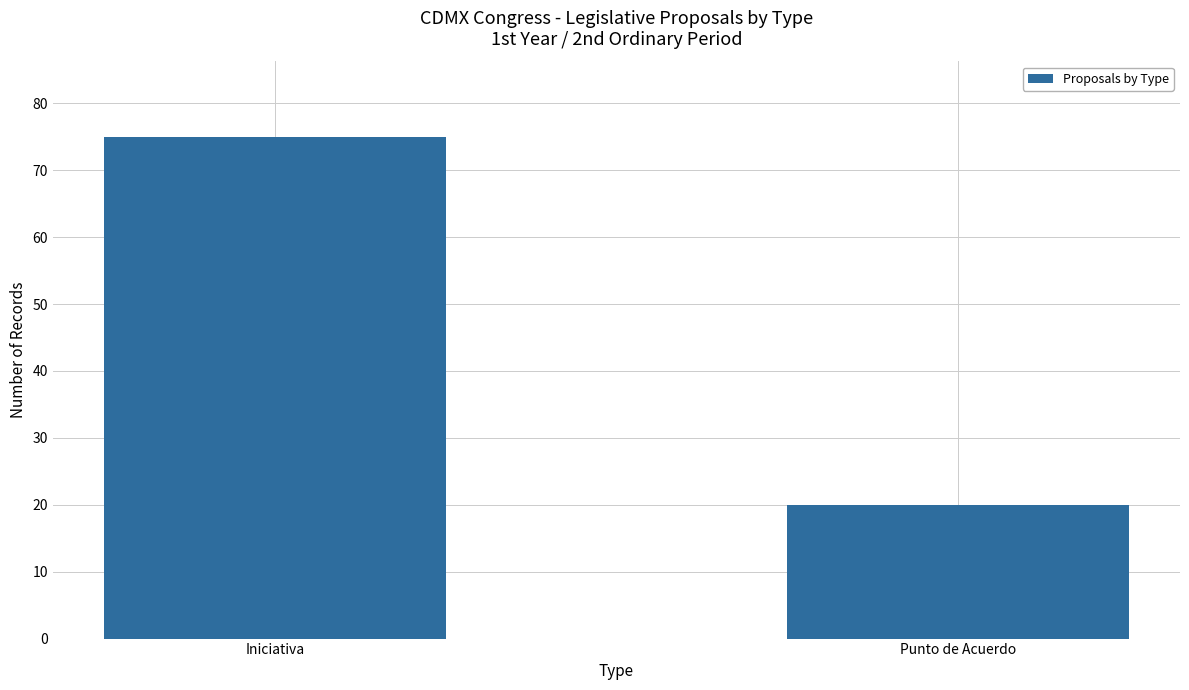

The value at Punto de Acuerdo is 6. True or false?

False